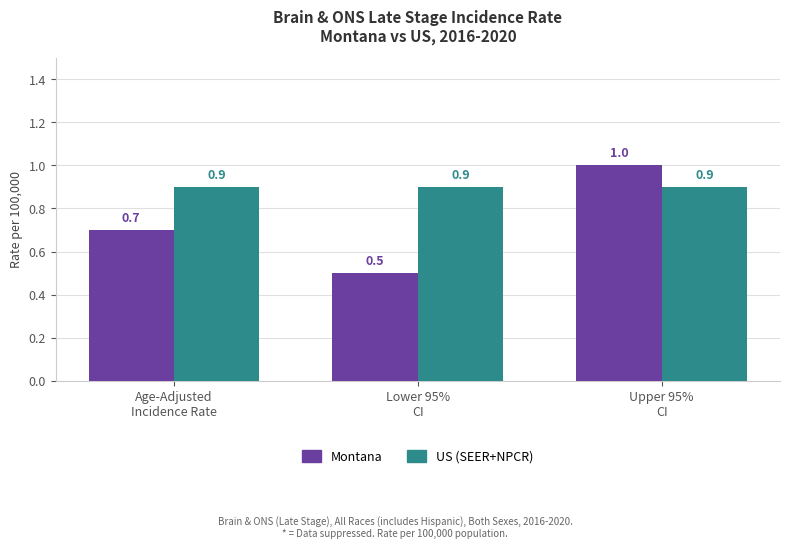

At Age-Adjusted
Incidence Rate, list the series in order from smallest to largest.

Montana, US (SEER+NPCR)